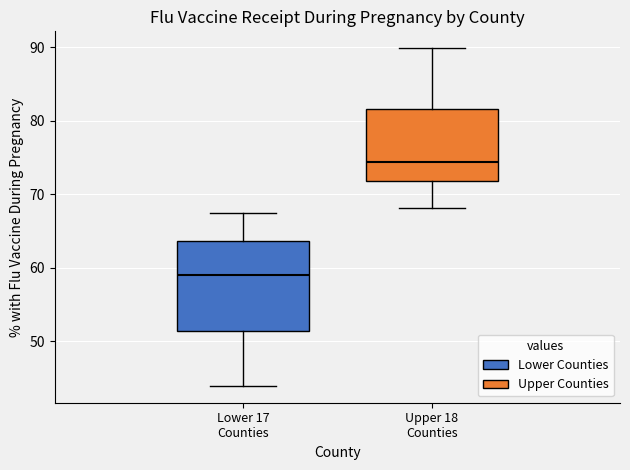

Reading left to right, read every box against the y-axis: the position of its median line, the range the box covers, and the ends of its whiskers. The values are not printed on the chart, so give them approximately, as read against the axis.

Lower 17 Counties: median 59, box 51 to 64, whiskers 44 to 68
Upper 18 Counties: median 74, box 72 to 82, whiskers 68 to 90